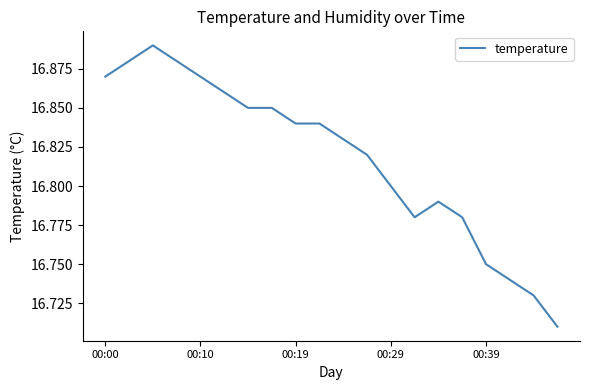

Reading right to left, transcribe all the data shown in this chart.

16.7	16.7	16.7	16.8	16.8	16.8	16.8	16.8	16.8	16.8	16.8	16.8	16.9	16.9	16.9	16.9	16.9	16.9	16.9	16.9